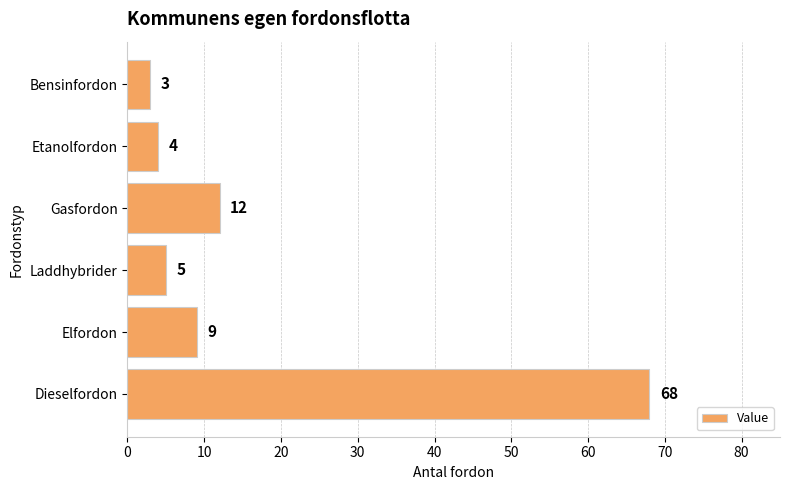

True or false: the data shows 12 at Elfordon.

False